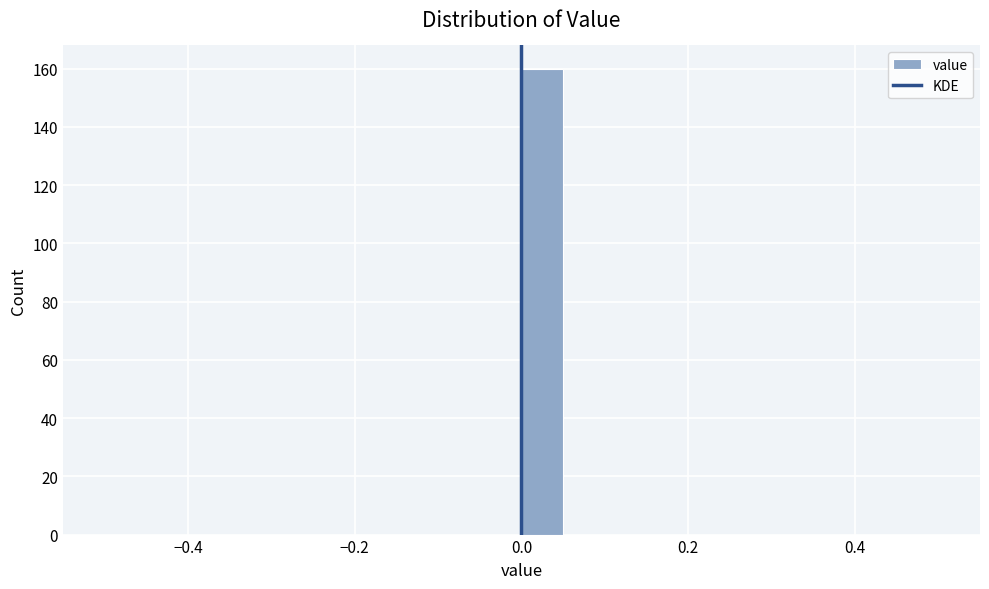

Read against the x-axis, roughly where is the centre of the tallest bar?

0.02